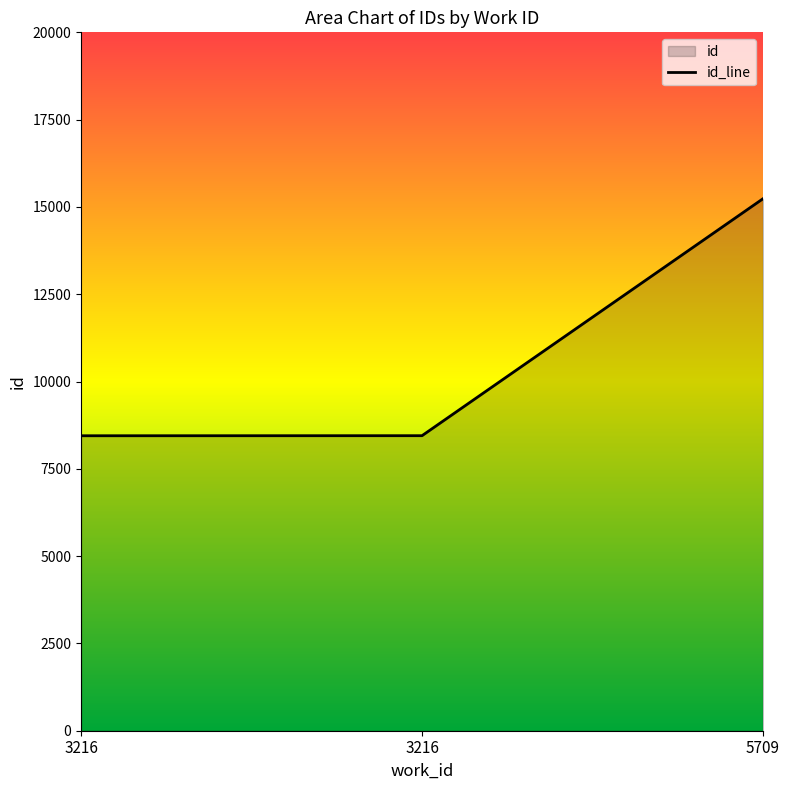

List the labels in order of value, smallest first.

3216, 3216, 5709